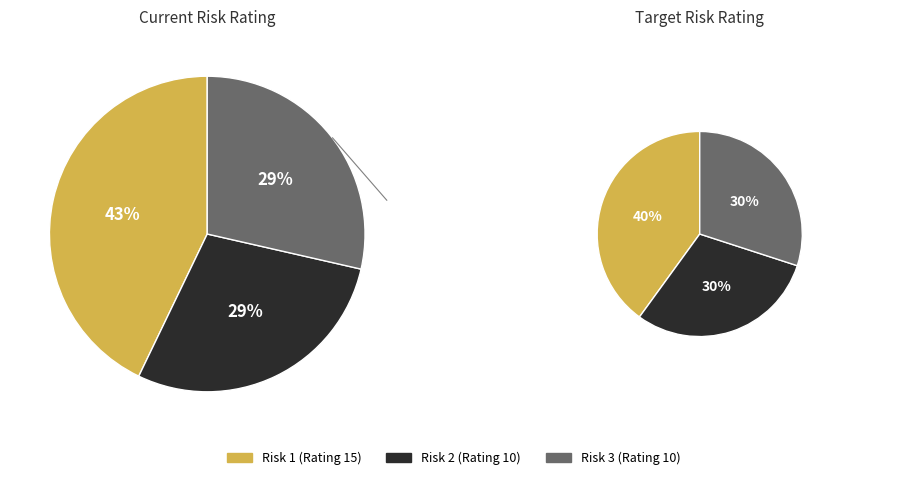

What is the largest slice in the pie chart?

Risk 1 (Rating 15)